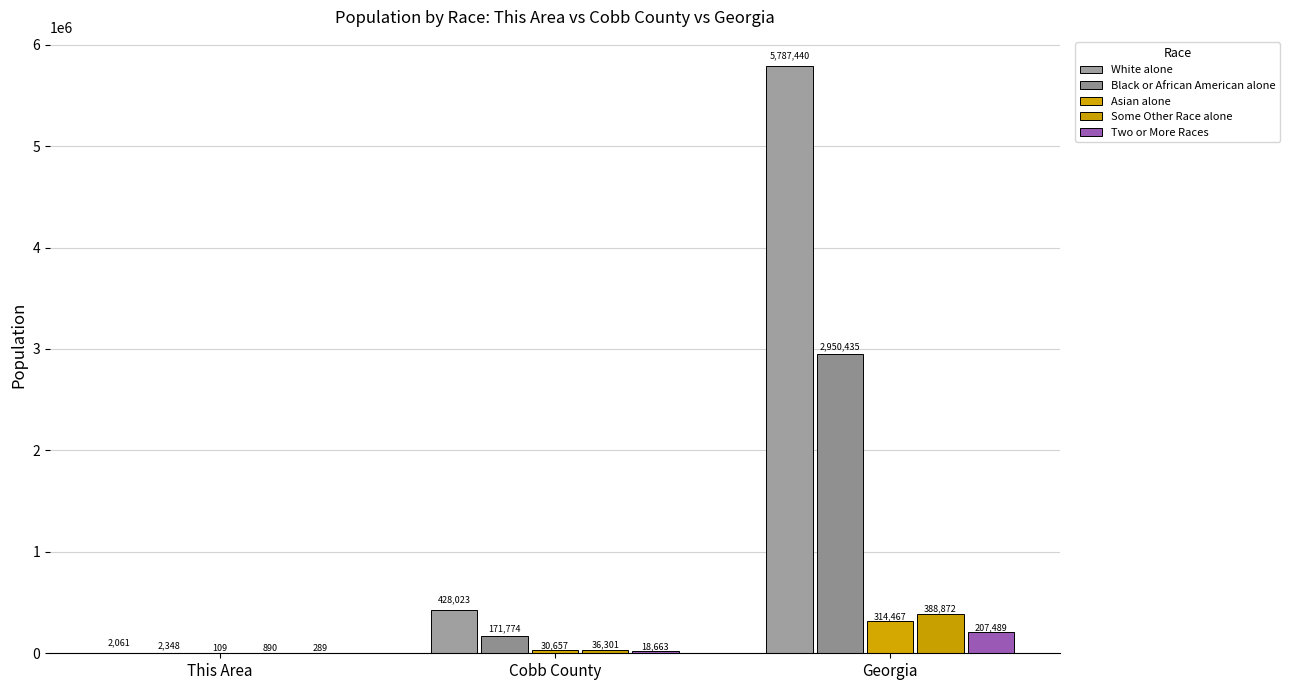

What is the average value of the Some Other Race alone series?

142021